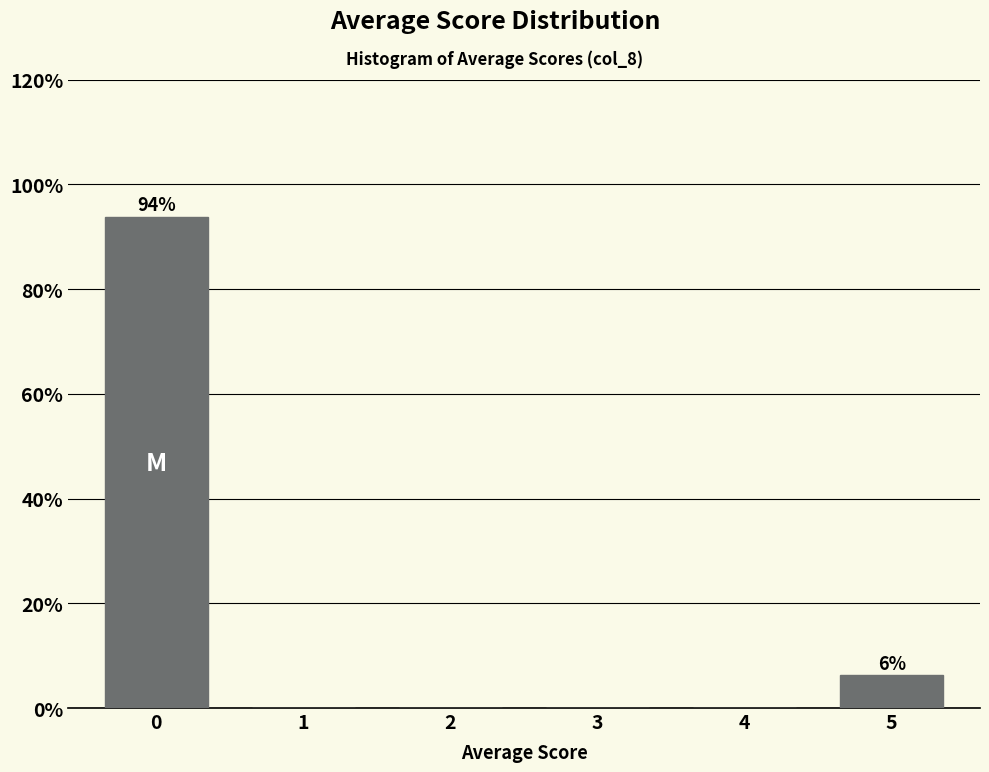

Between 5 and 3, which is larger?

5